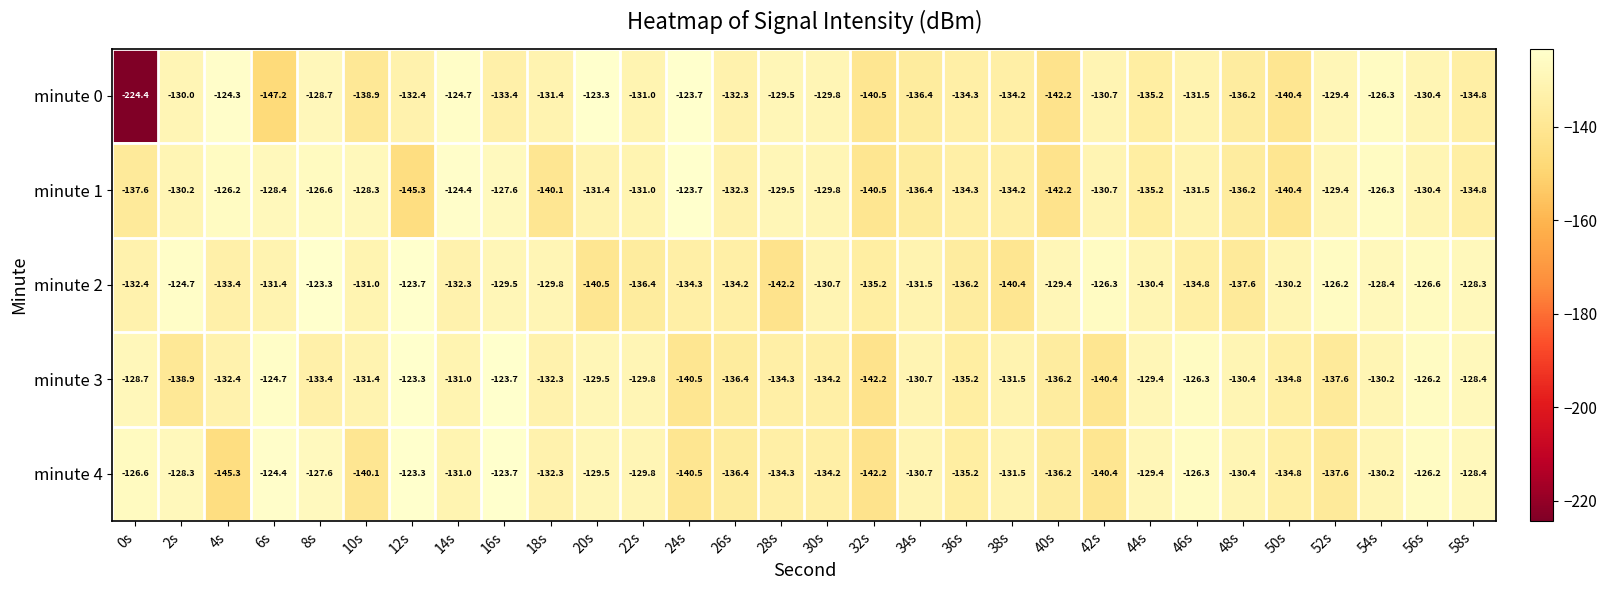

What is the greatest value displayed?

-123.3